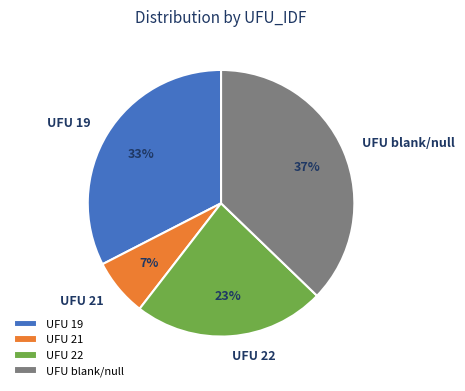

How many slices are in this pie chart?

4